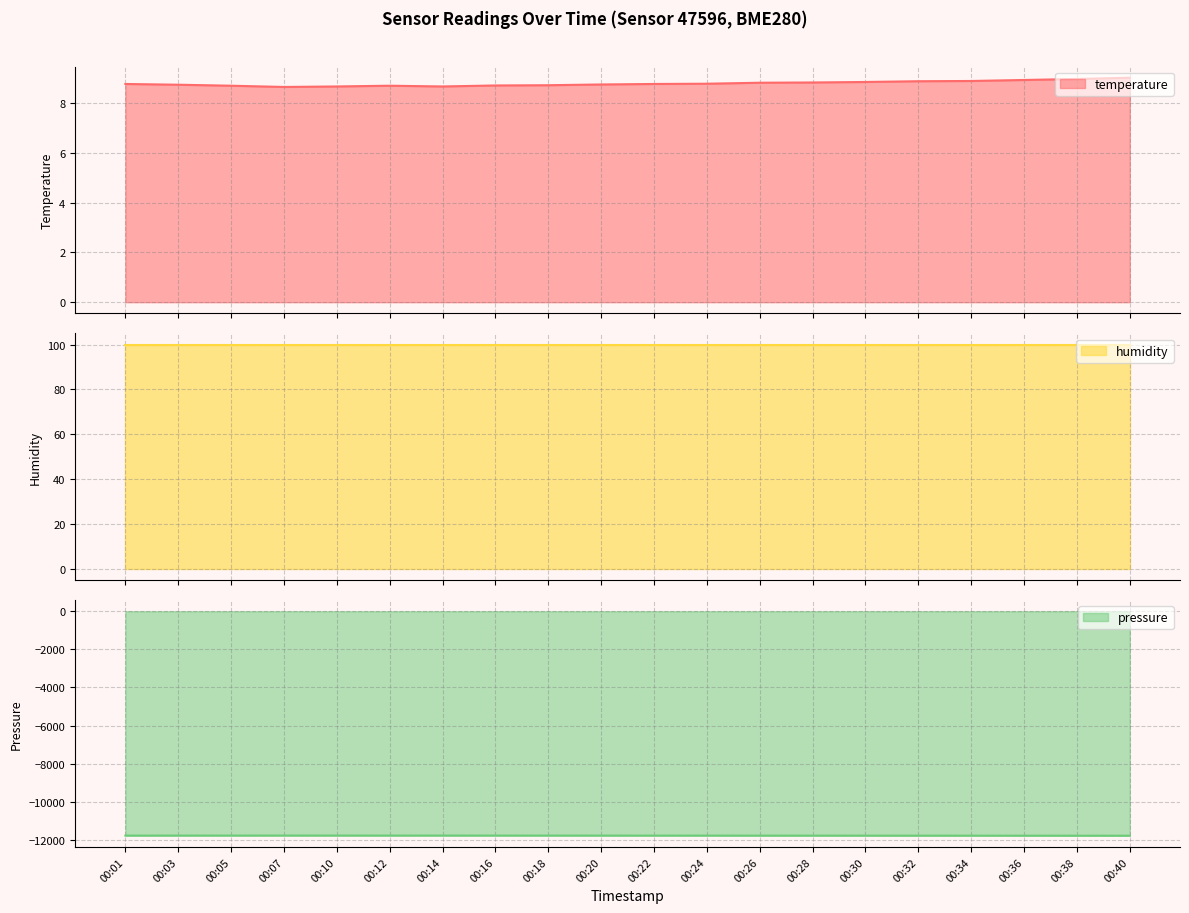

Is it true that pressure equals -11774.1 at 00:01?

True